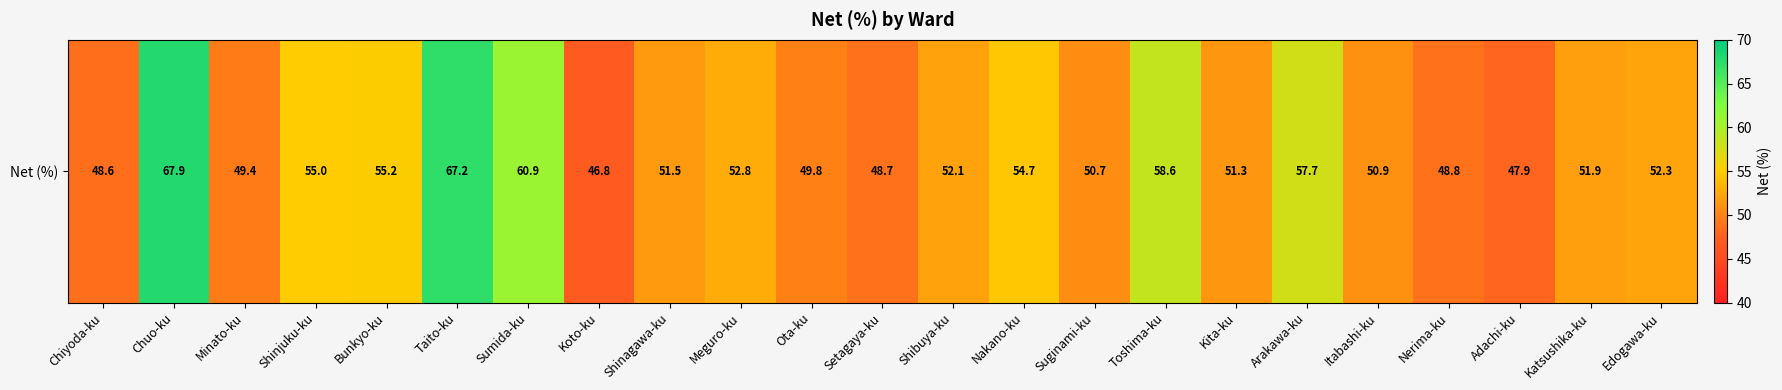

Reading right to left, list all the values displayed in this chart.

52.3	51.9	47.9	48.8	50.9	57.7	51.3	58.6	50.7	54.7	52.1	48.7	49.8	52.8	51.5	46.8	60.9	67.2	55.2	55.0	49.4	67.9	48.6